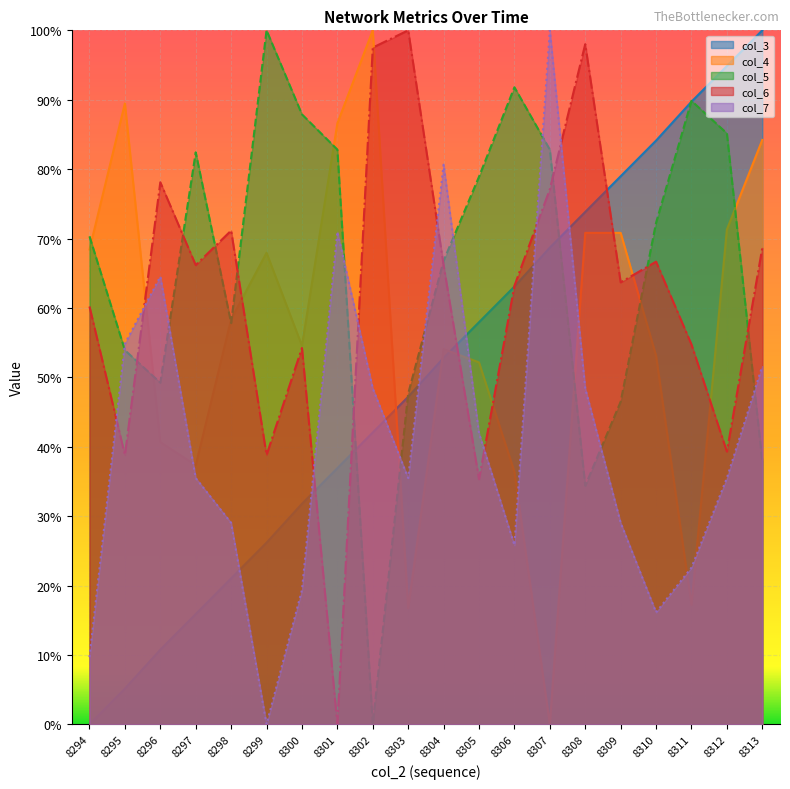

At which category does the chart reach its minimum across all series?

8294